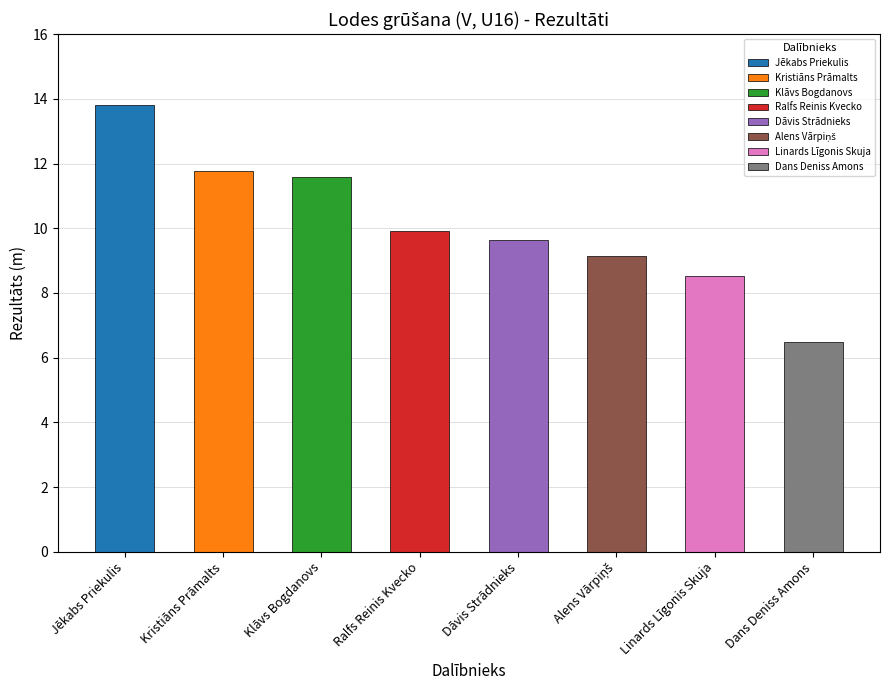

True or false: the data shows 11.8 at Kristiāns Prāmalts.

True